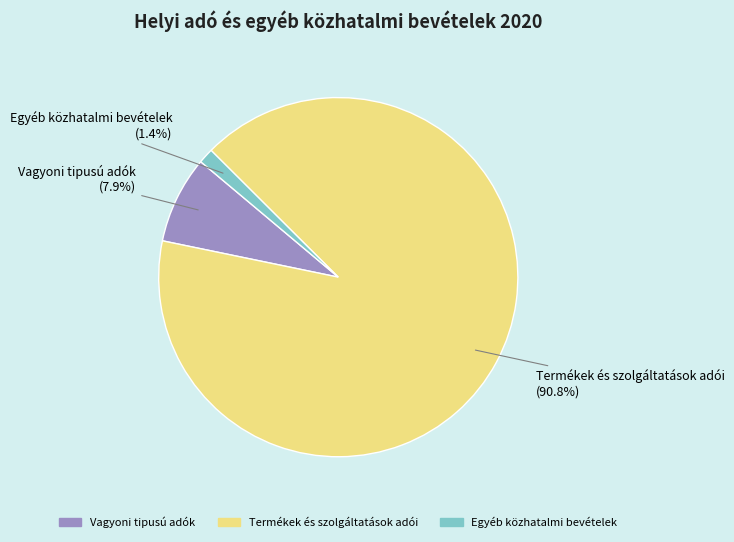

Combined, do Vagyoni tipusú adók and Egyéb közhatalmi bevételek account for over 50%?

No